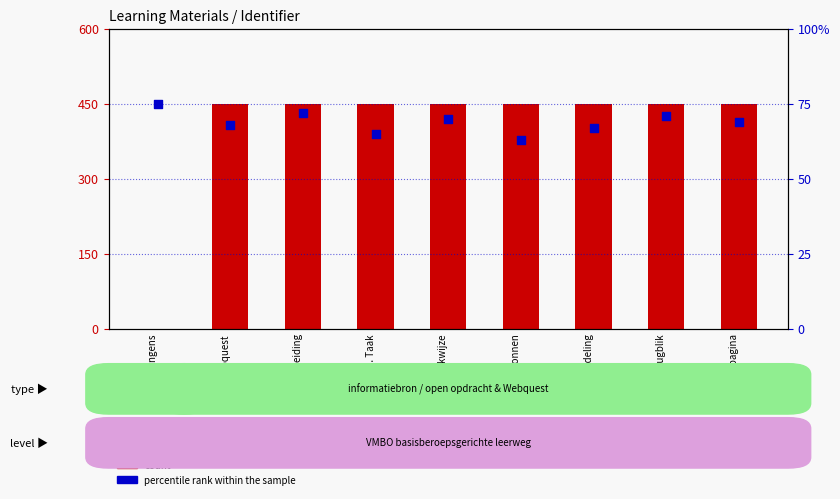

At which category is the sum across all series the highest?

1. Inleiding